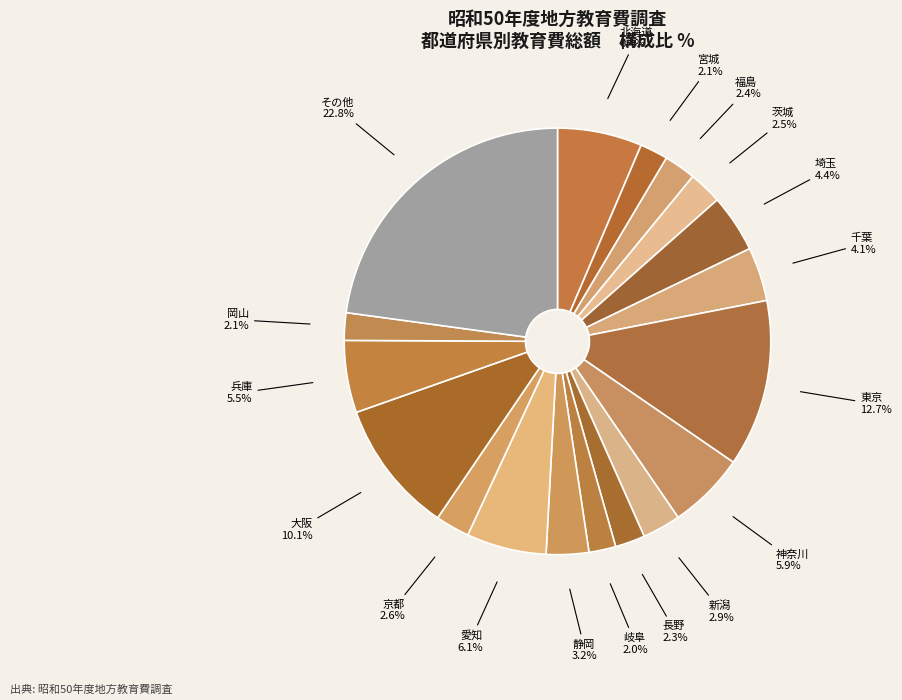

What is the largest slice in the pie chart?

東京